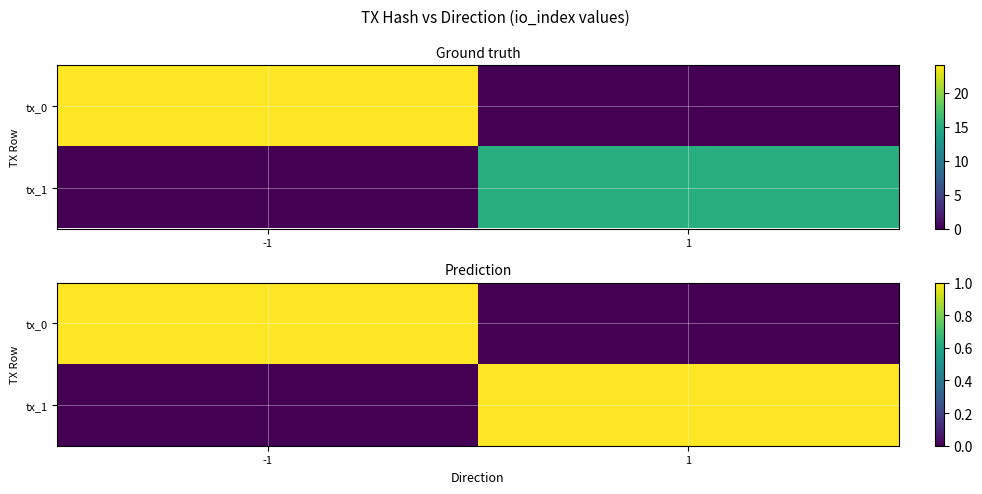

The tx_1 series shows 1 at 1. True or false?

False